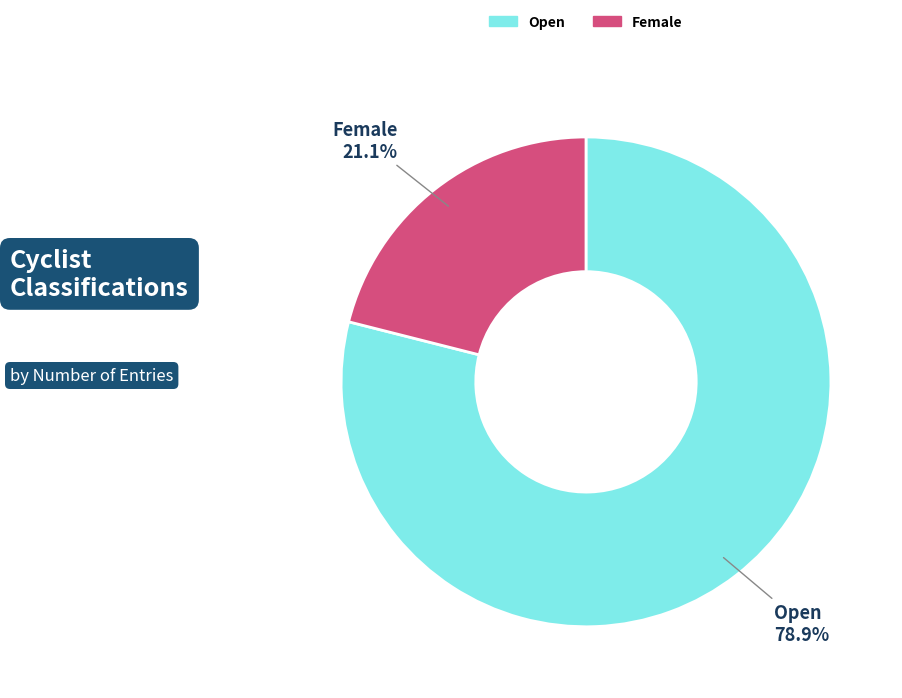

To the nearest percent, what percentage of the pie is Open?

79%